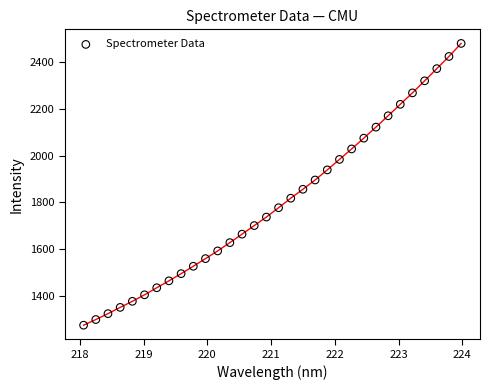

What is the range of Y values (max minus min)?

1203.0